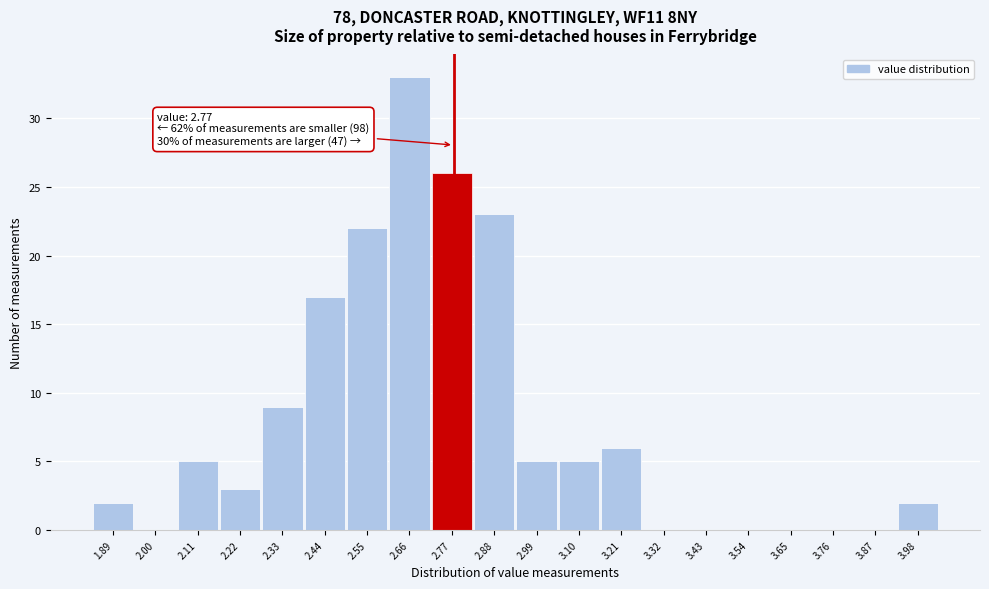

Which range on the x-axis has the tallest bar?

2.60 to 2.71